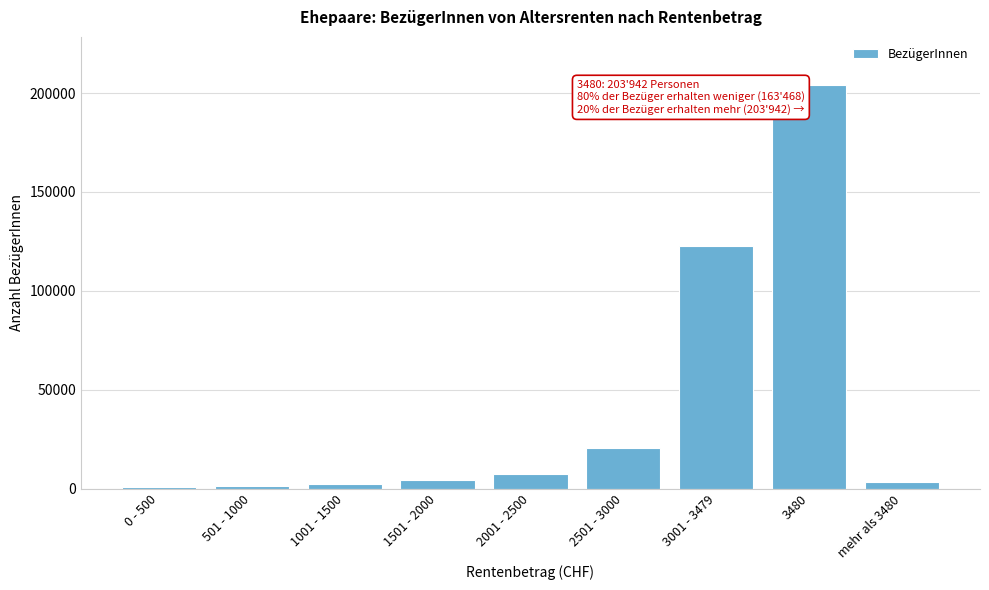

At which label is the value closest to 102337?

3001 - 3479